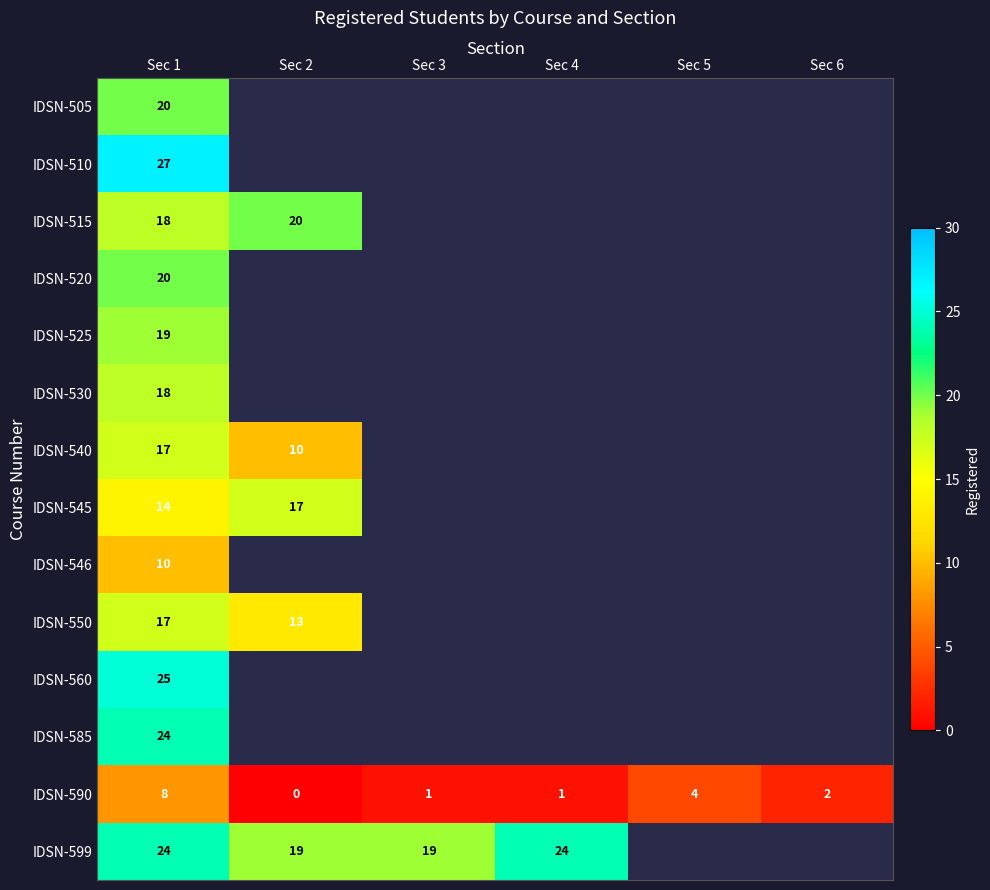

What is the difference between the maximum and minimum values in the IDSN-590 series?

8